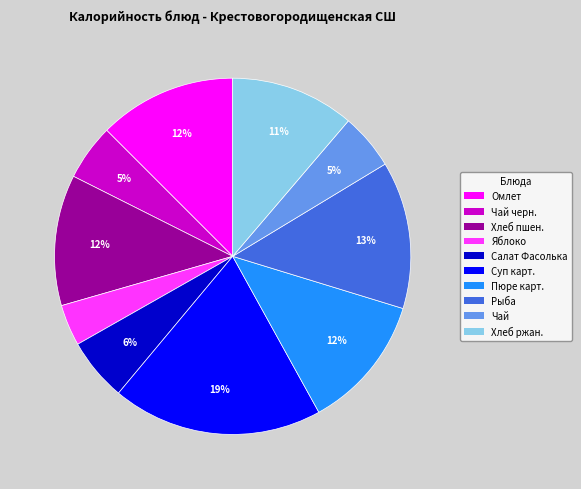

To the nearest percent, what is the difference between the largest and smallest slice percentages?

15%